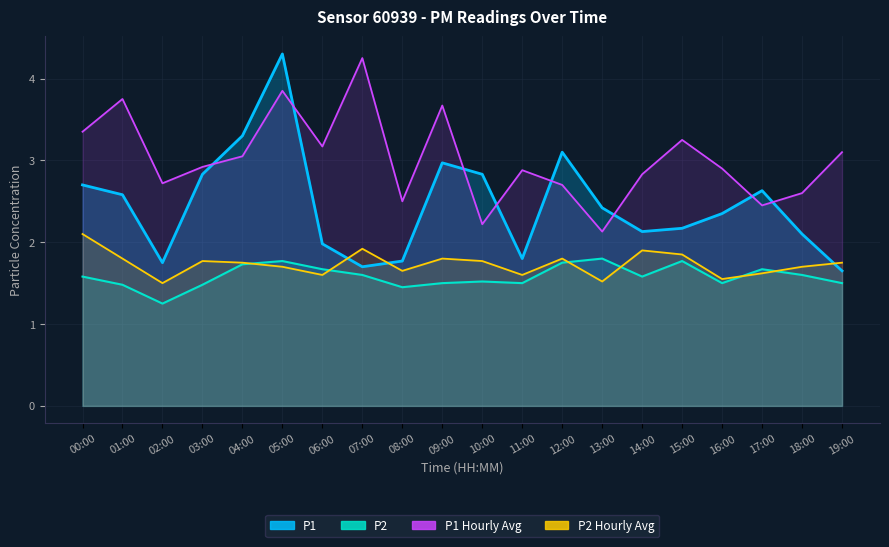

Where is the first local minimum for P2_hourly_avg?

02:00